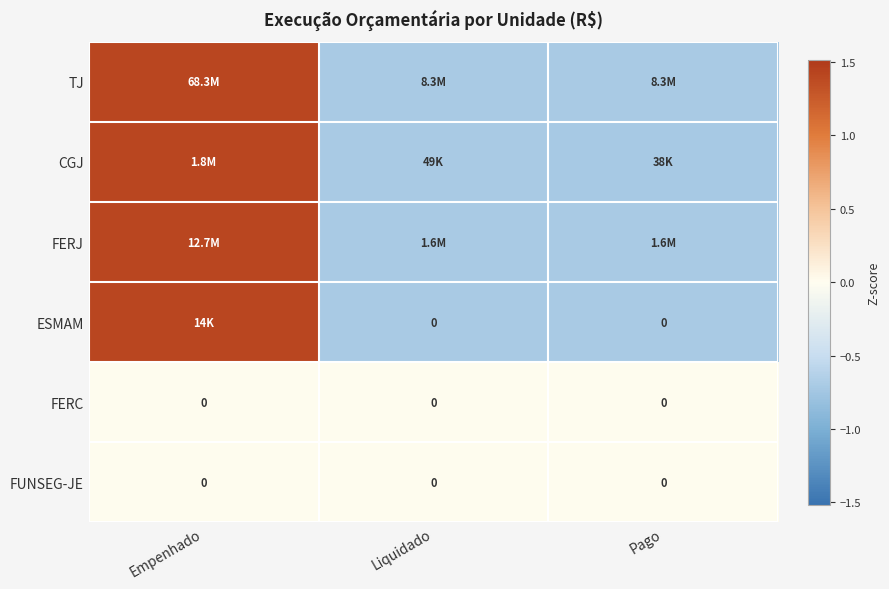

Where is CGJ nearest to the value 0?

Liquidado